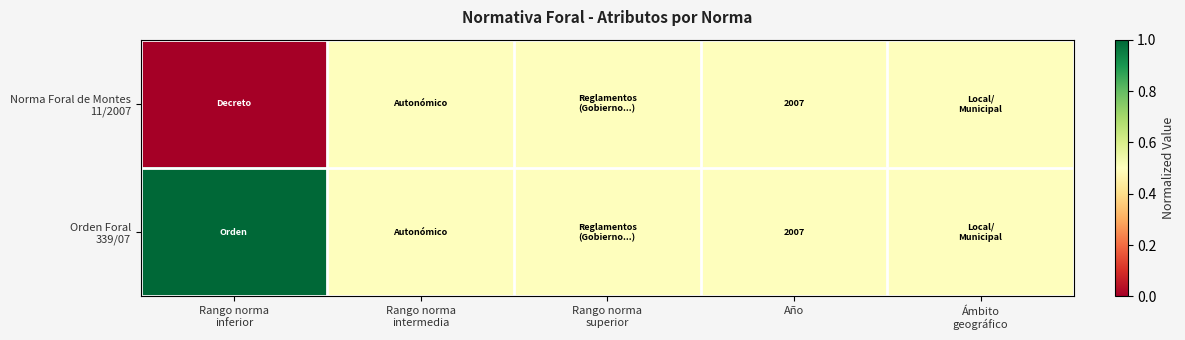

At which label is Orden Foral 339/07 closest to 0?

Rango norma intermedia